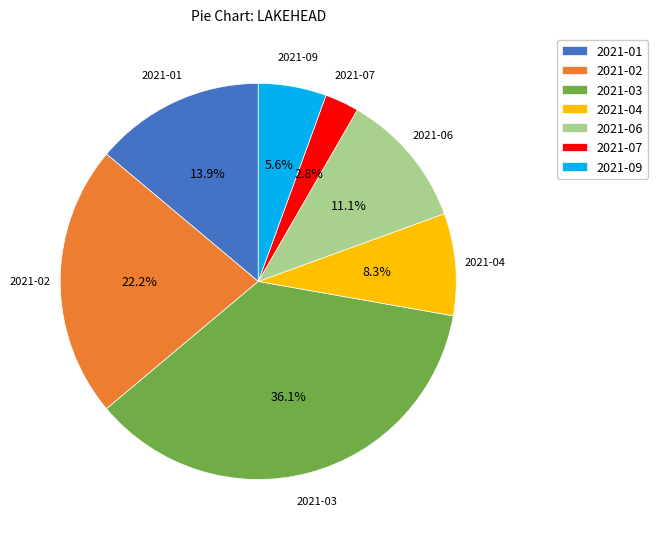

How many segments does this pie chart have?

7